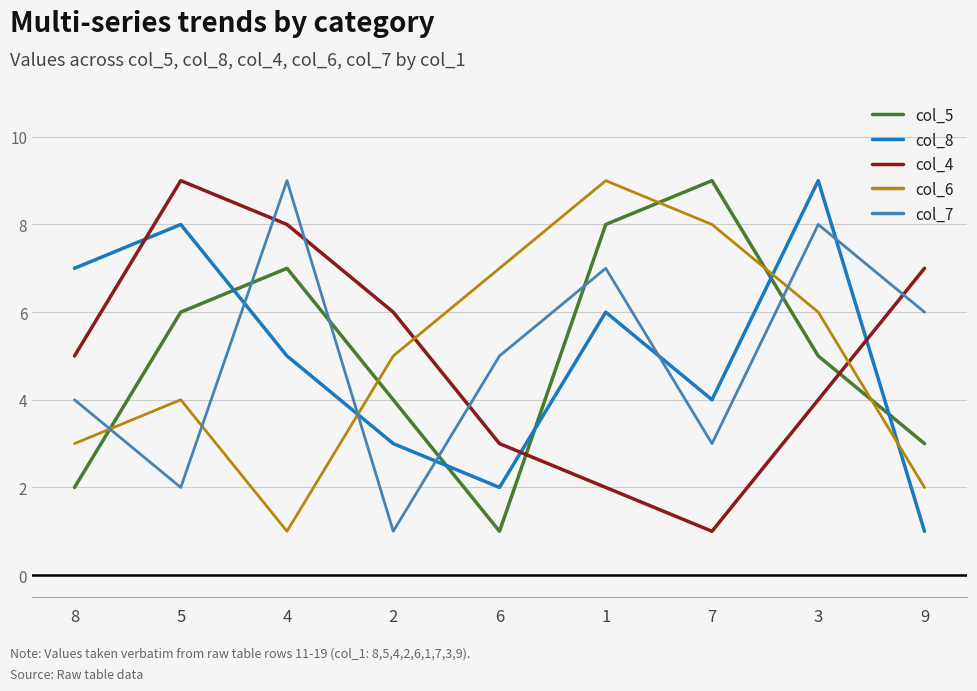

True or false: col_7 has a value of 3 at 8.

False